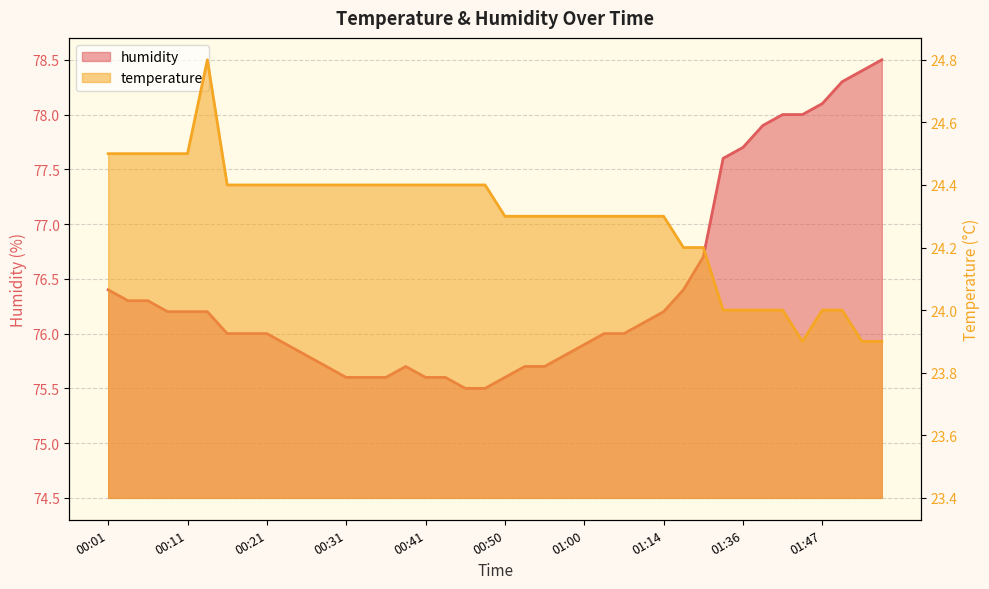

Between 00:36 and 00:43, which series saw the biggest shift?

temperature